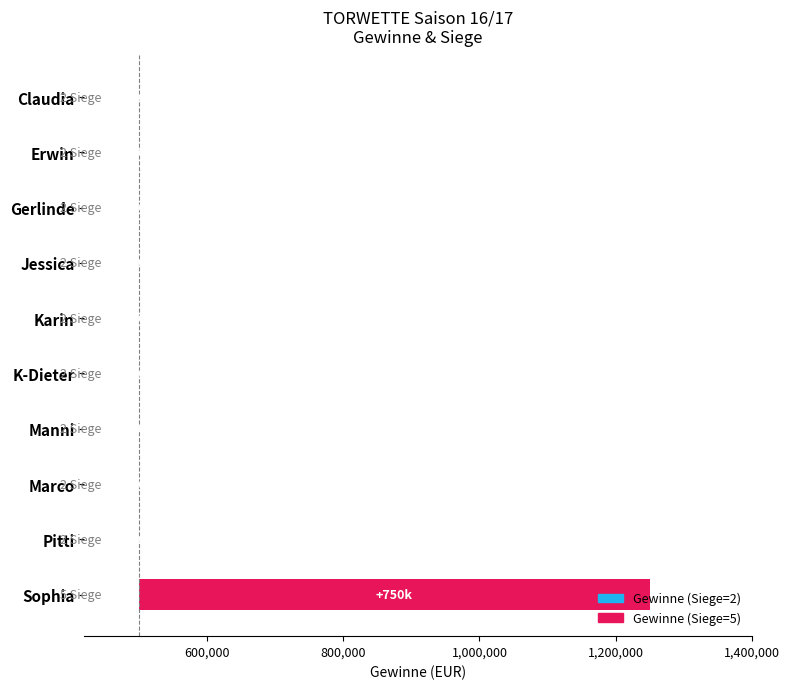

What is the maximum value shown in the chart?

750000